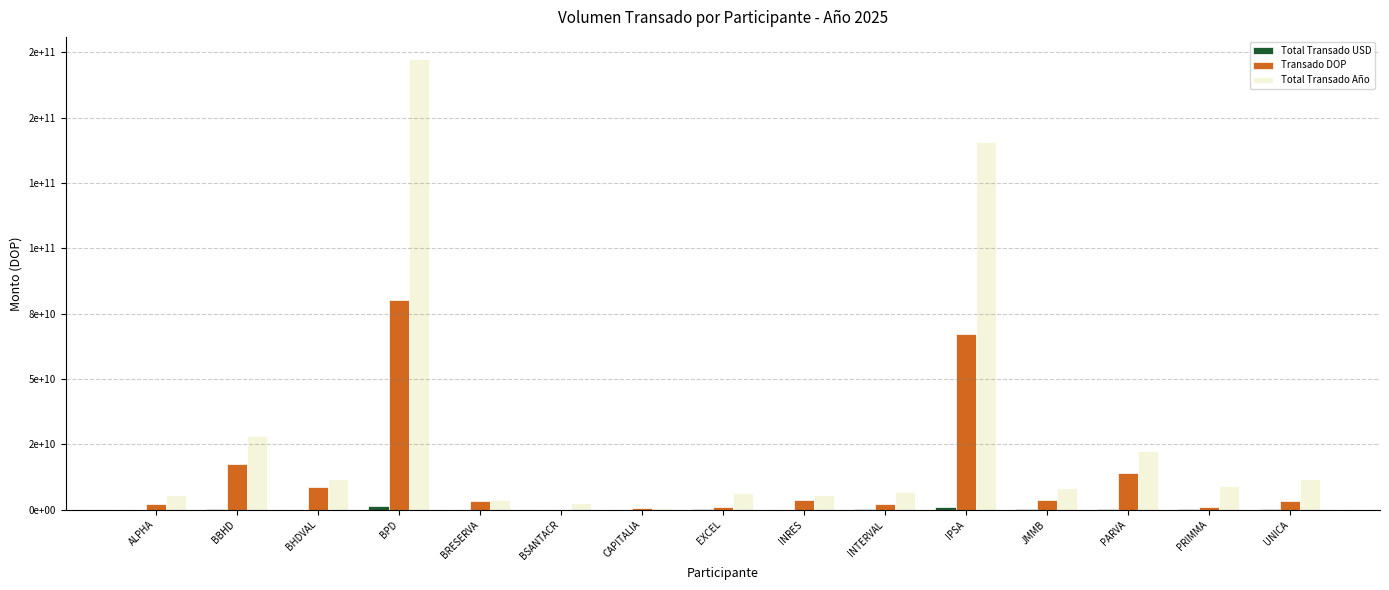

Which series has the largest total across all categories?

Total Transado Año